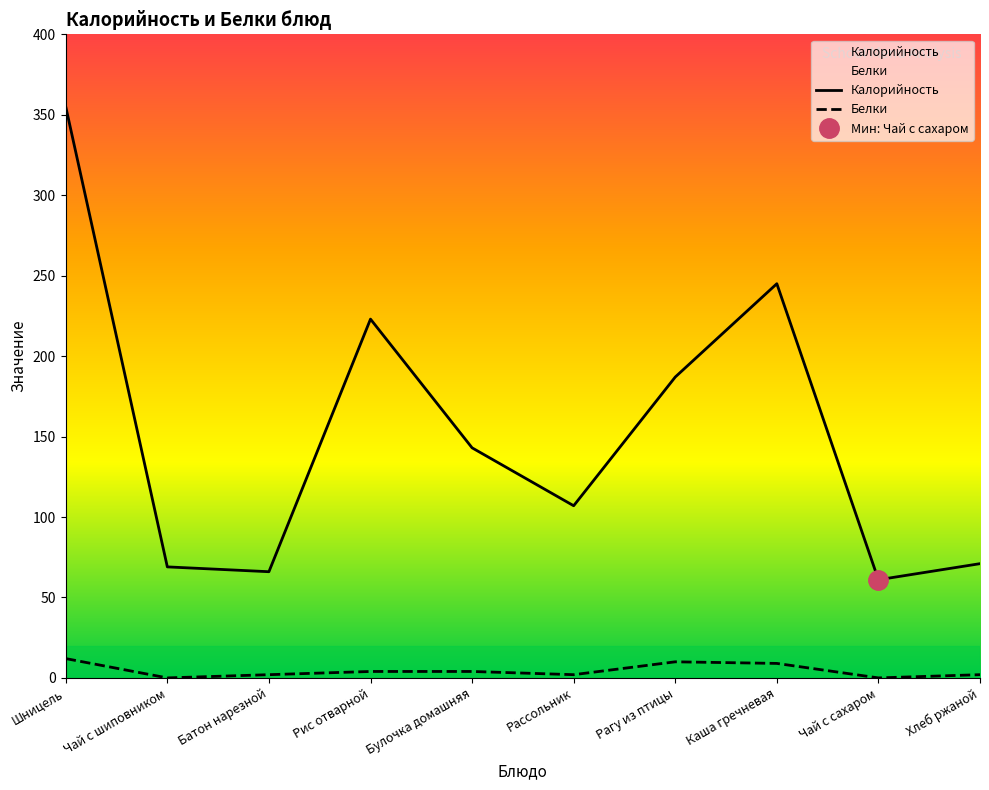

At which category does Калорийность reach its first local valley?

Батон нарезной